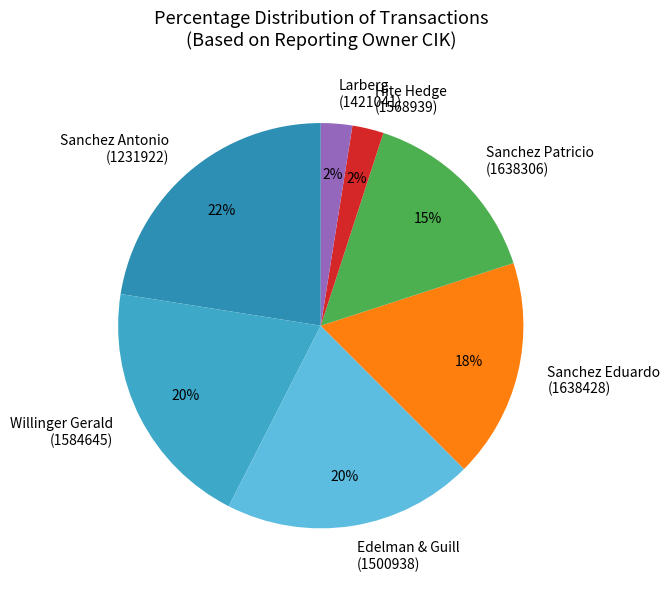

Which category has the biggest portion of the pie?

Sanchez Antonio (1231922)